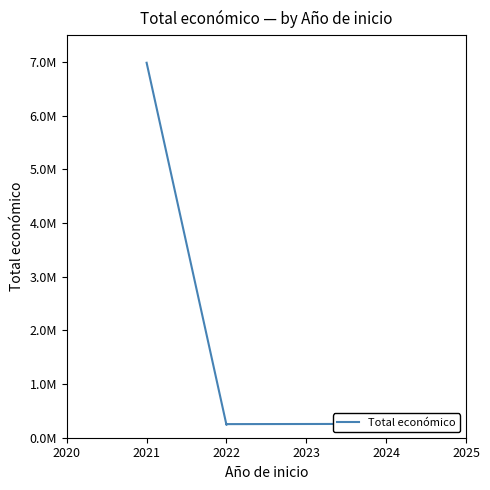

Does the chart display data point markers on the line(s)?

No